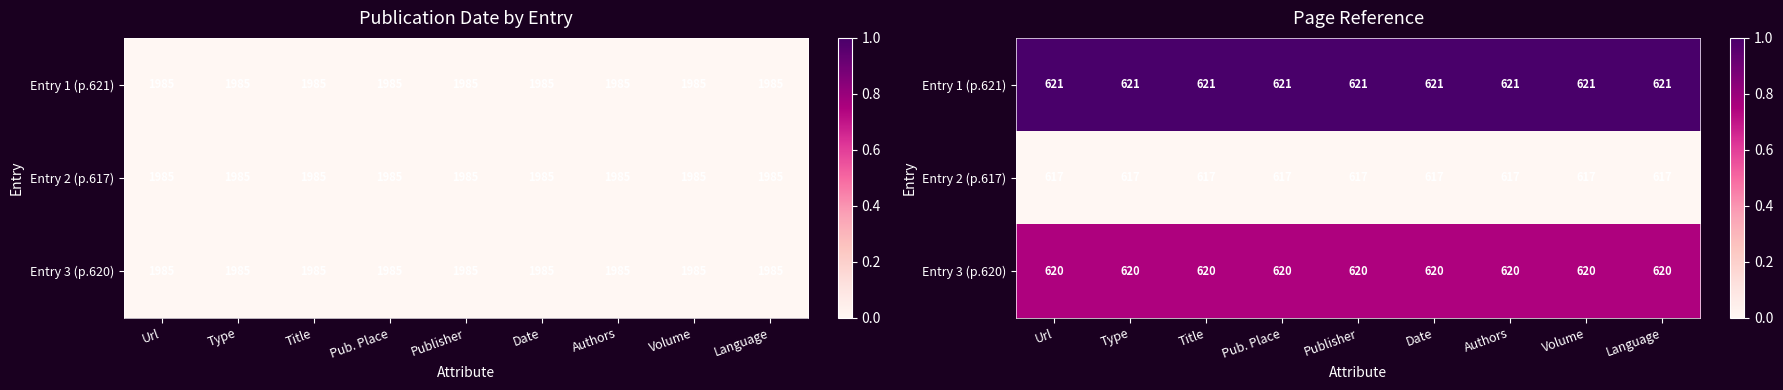

What is the difference between the highest and lowest values at Url?

1.0